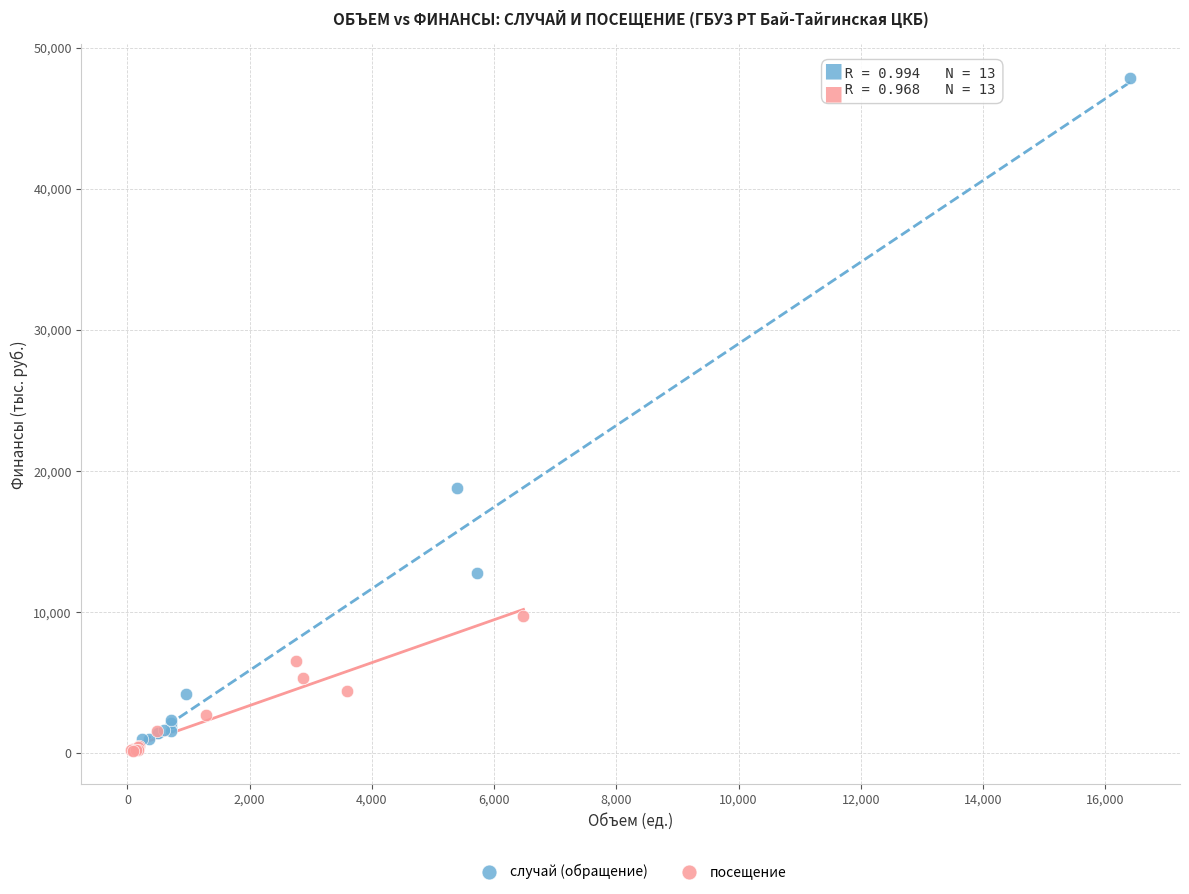

Which series reaches the maximum Y coordinate?

случай (обращение)